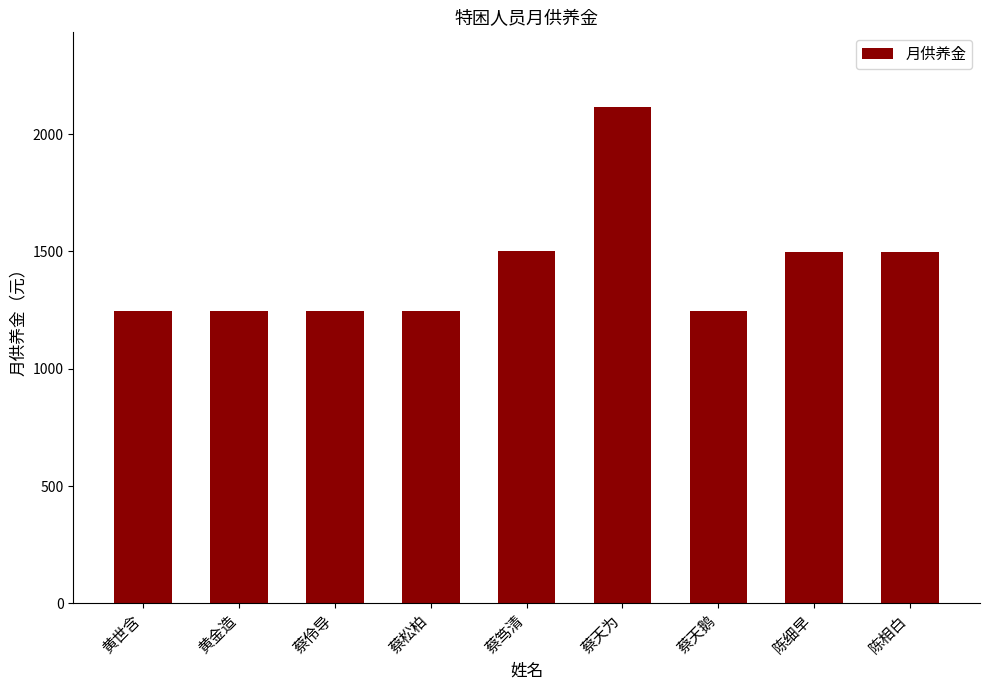

What is the average value?

1426